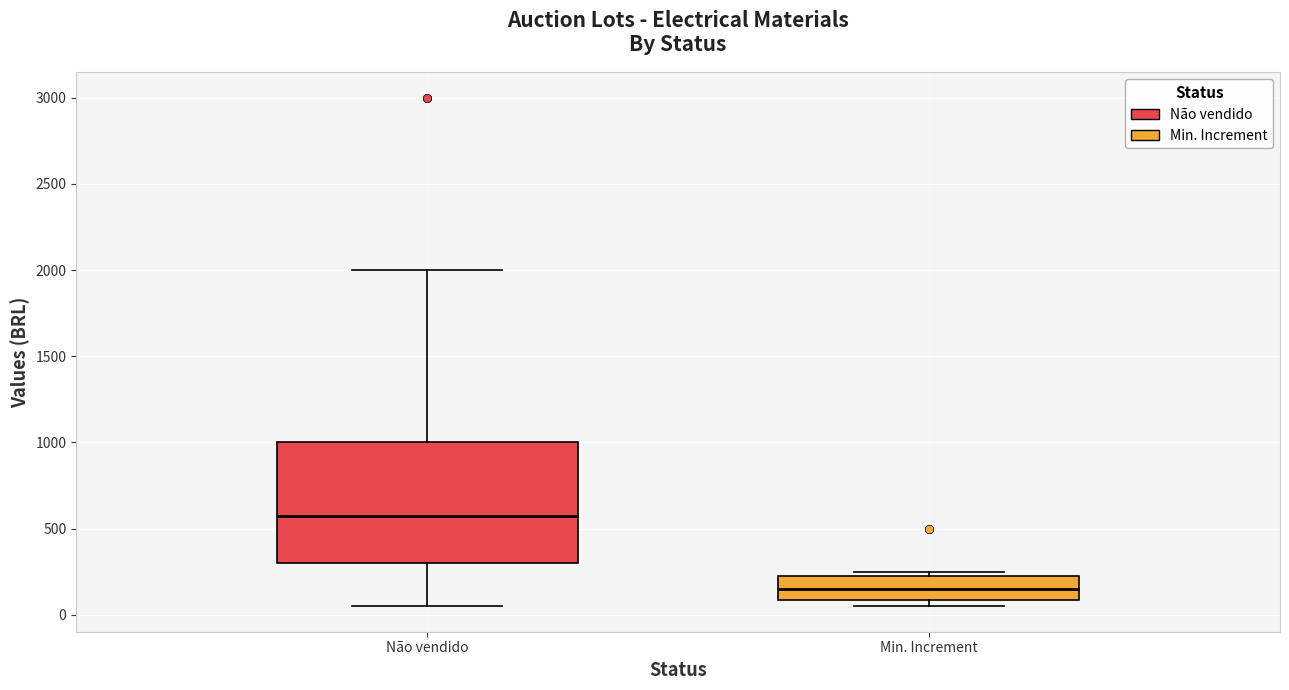

Where does the median line of the box for Não vendido sit on the y-axis? The values are not printed on the chart, so give them approximately, as read against the axis.

600